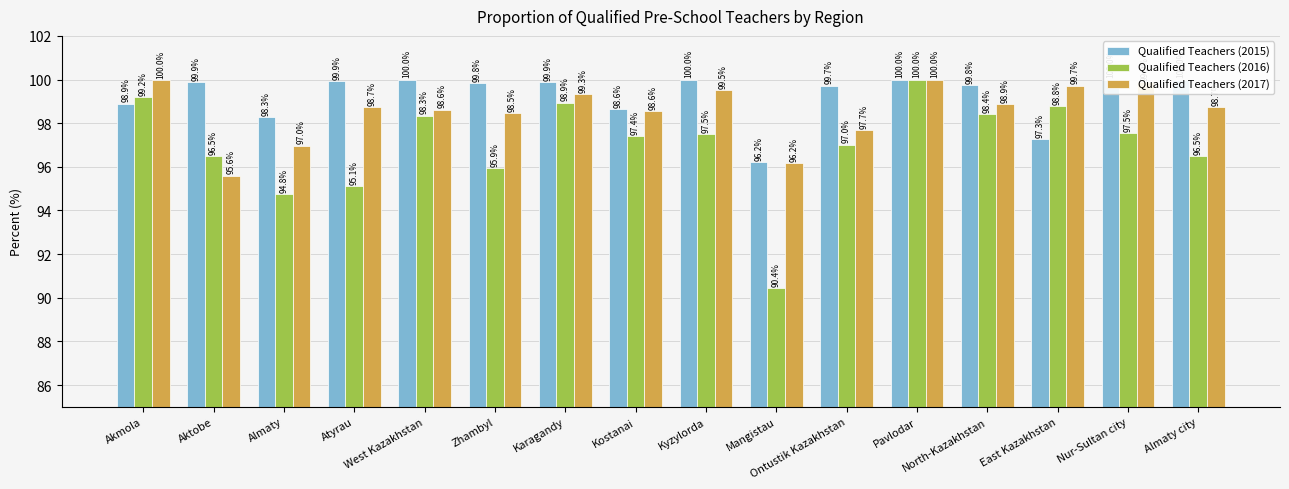

How many groups of bars are there?

16